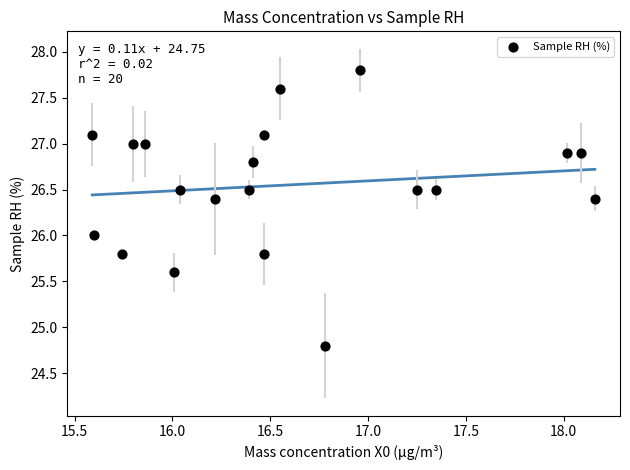

What is the range of X values (max minus min)?

2.6